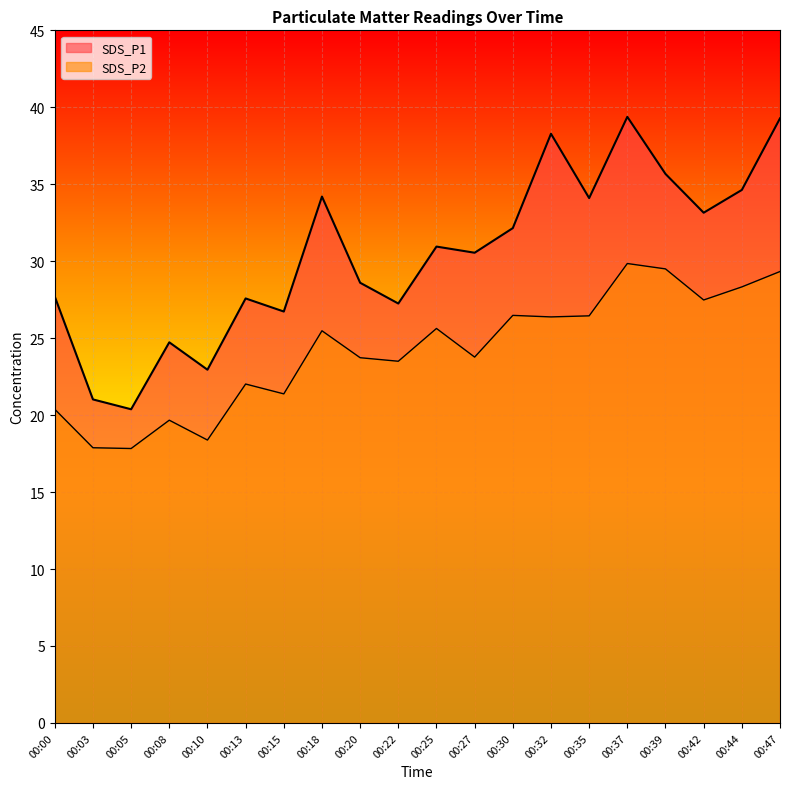

At which label does SDS_P1 reach its peak?

00:37